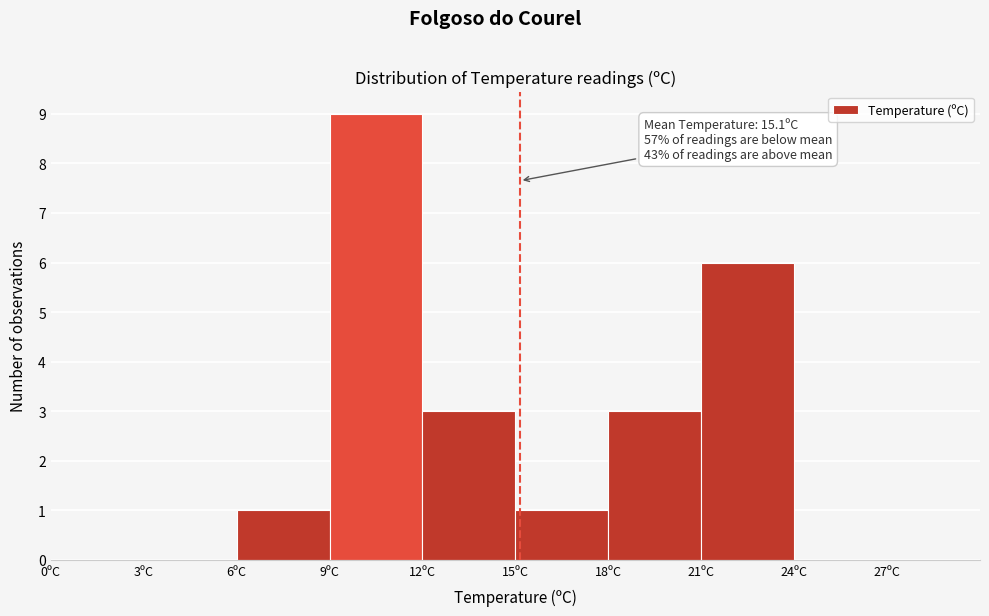

Over which range of the x-axis is the bar tallest?

9 to 12